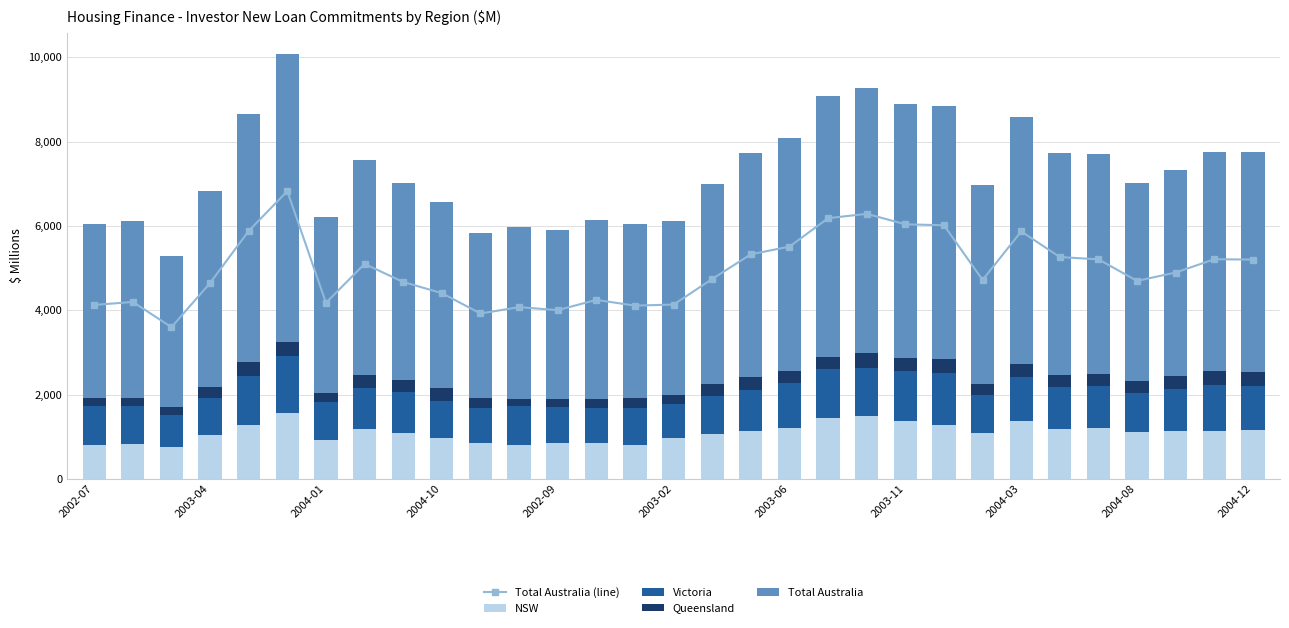

How many series are shown in this chart?

5